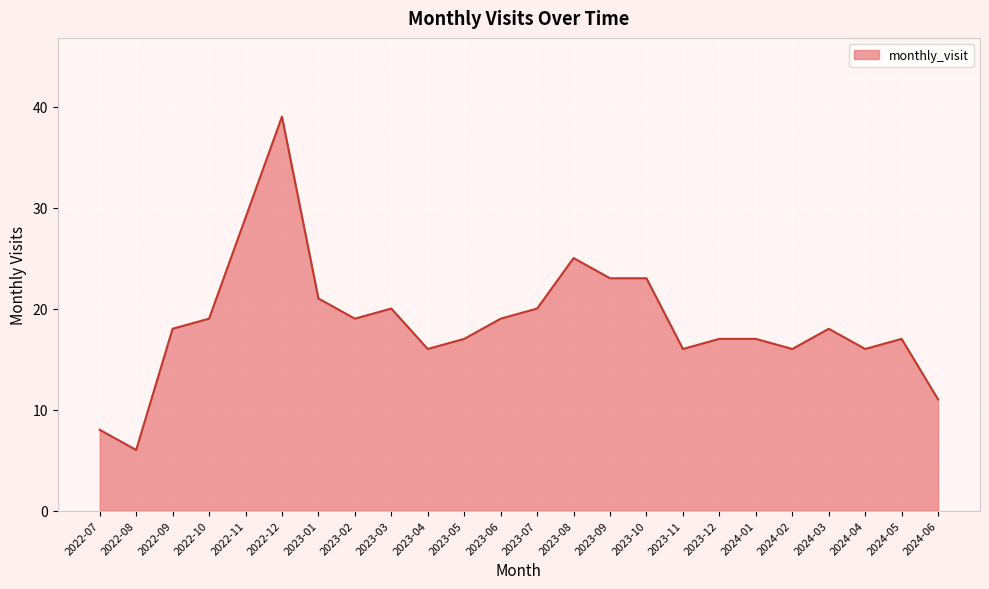

Is it true that the value at 2022-08 is 10?

False